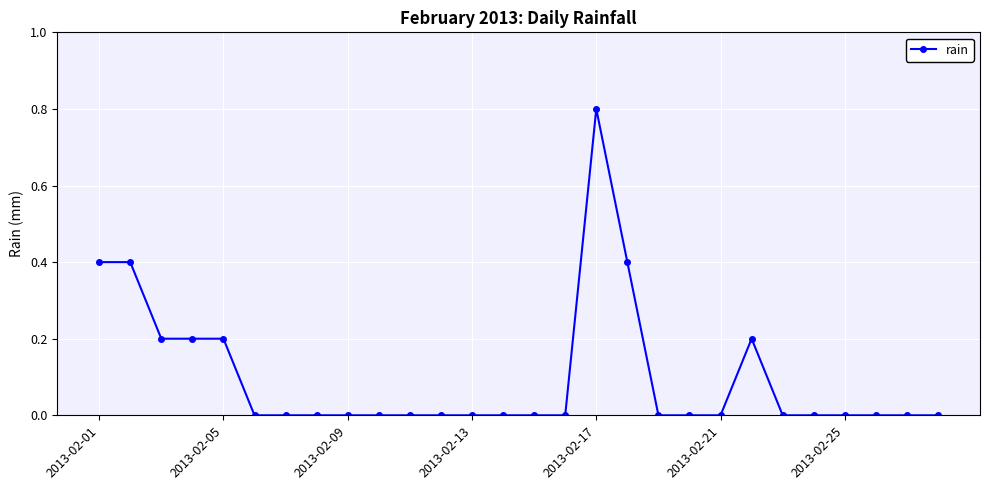

What is the greatest value displayed?

0.8